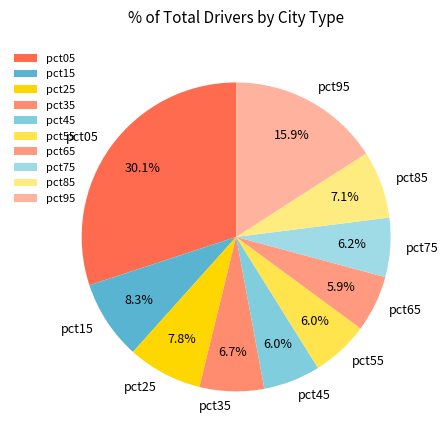

How many segments does this pie chart have?

10